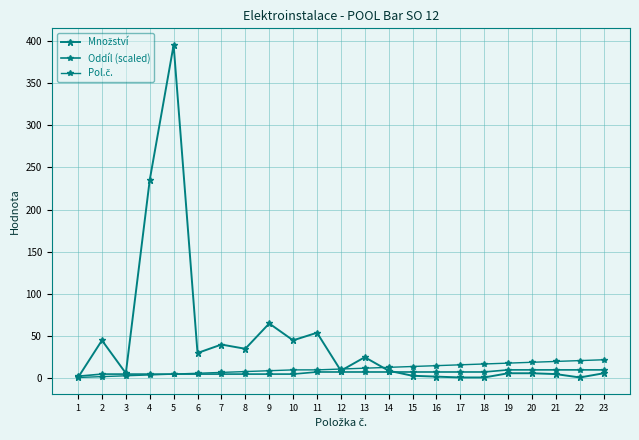

The Oddíl (scaled) series shows 7.5 at 15. True or false?

True